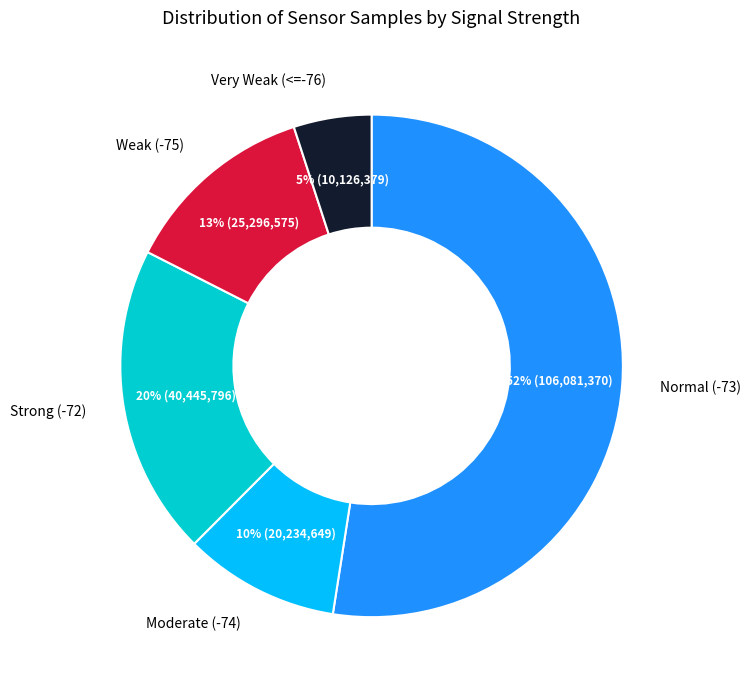

To the nearest percent, what is the average slice percentage?

20%